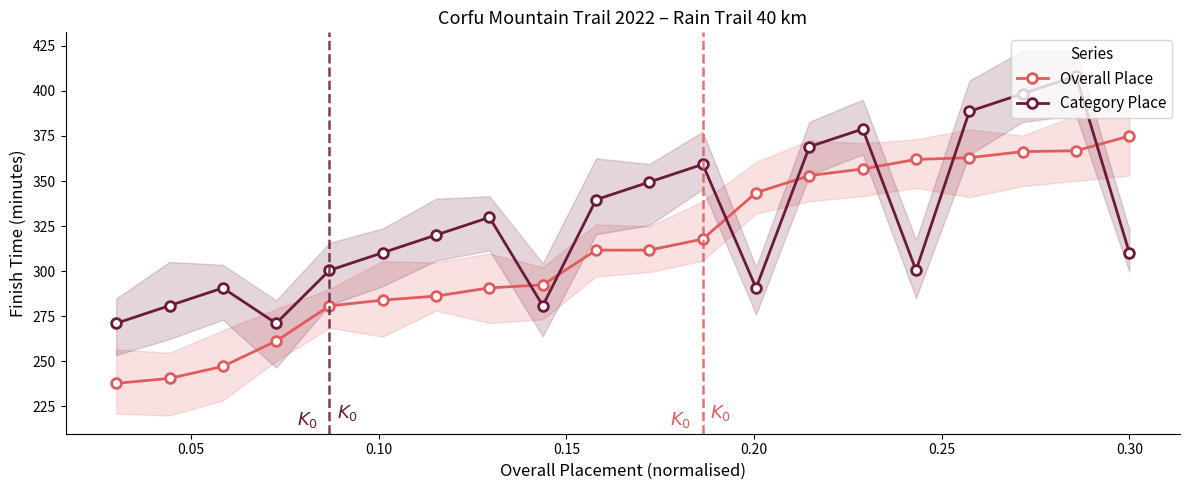

Which series has the widest spread of values?

Overall Place